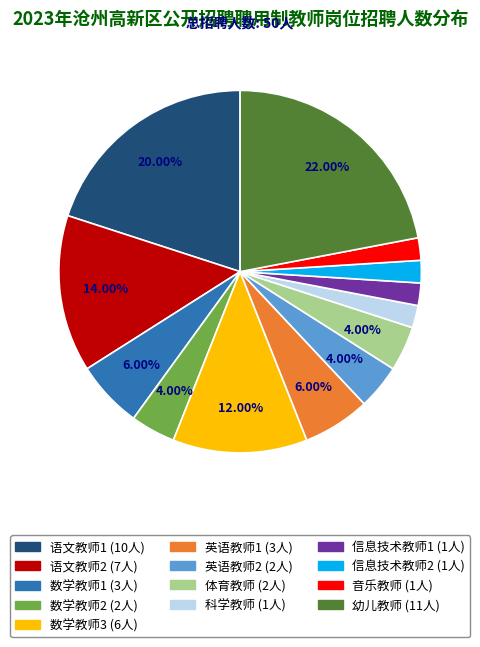

What is the total percentage of 数学教师2 and 语文教师1?

24.0%